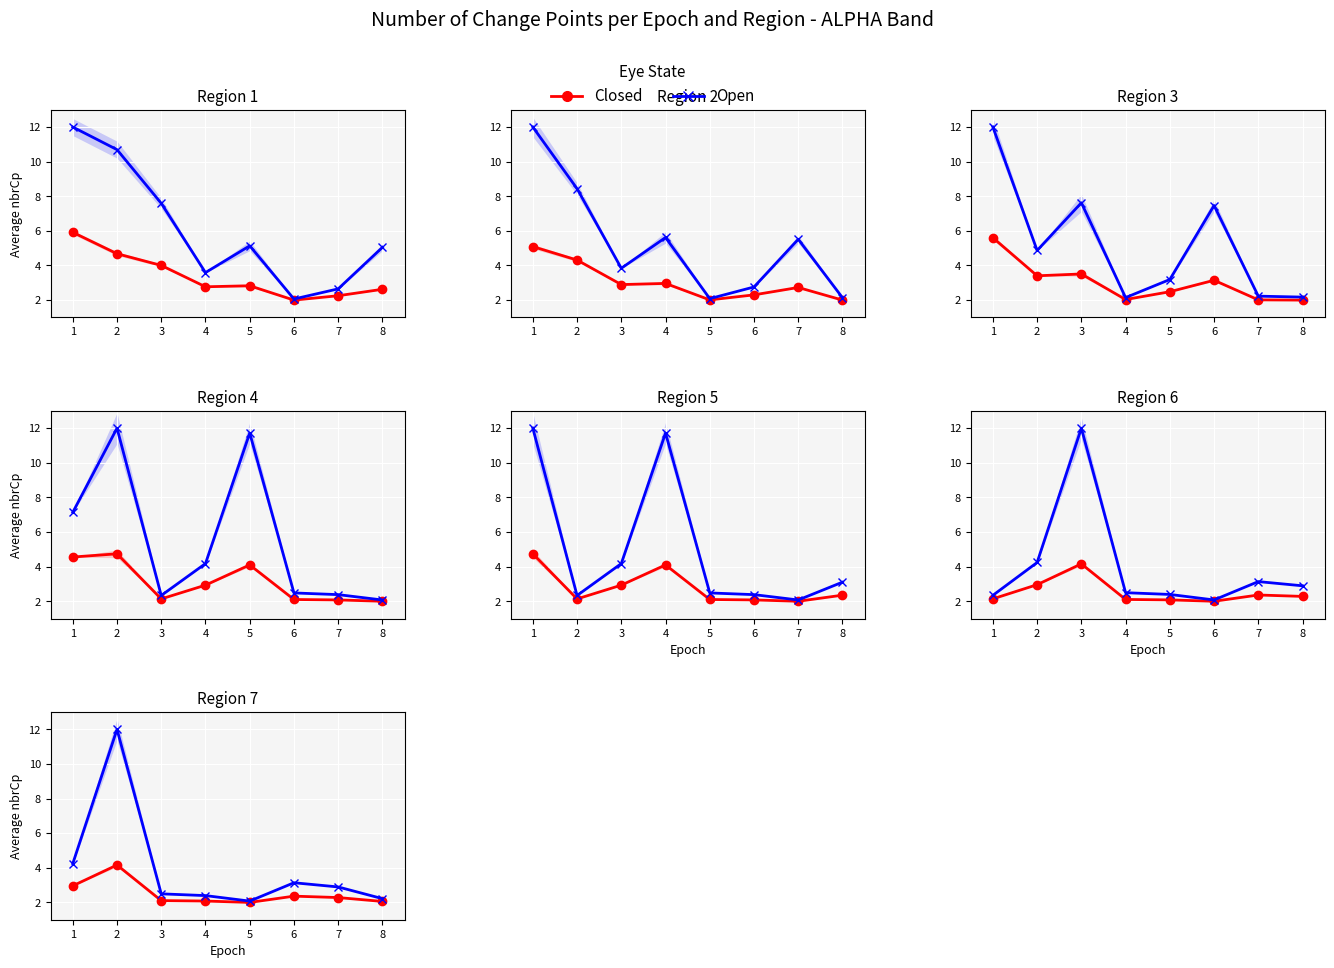

What is the total value across all series at 3?

4.6